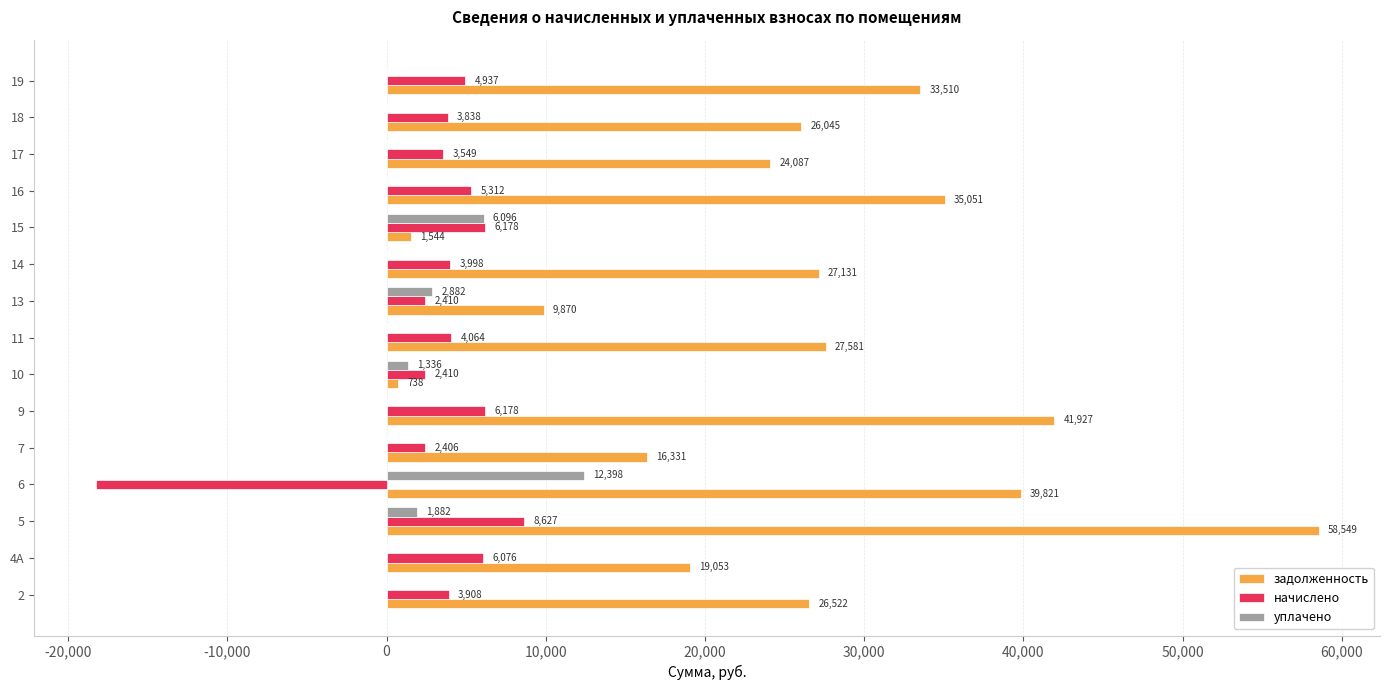

What is the approximate value of начислено at 10?

2410.2